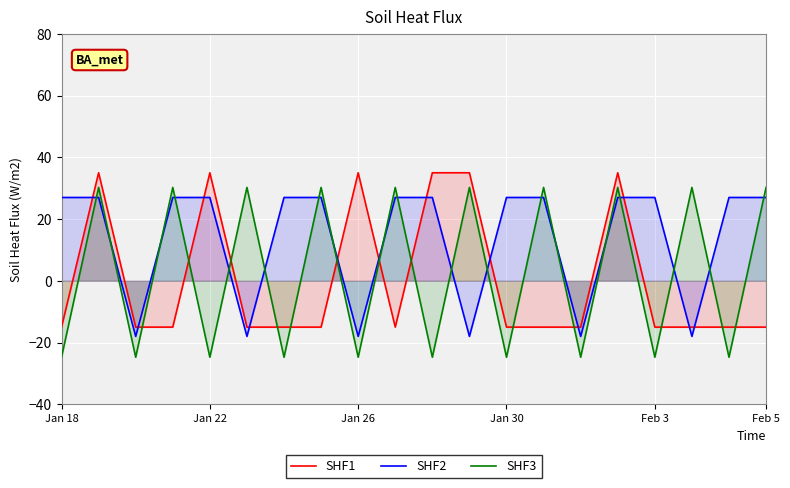

True or false: SHF2 has a value of 36.1 at Feb 3.

False